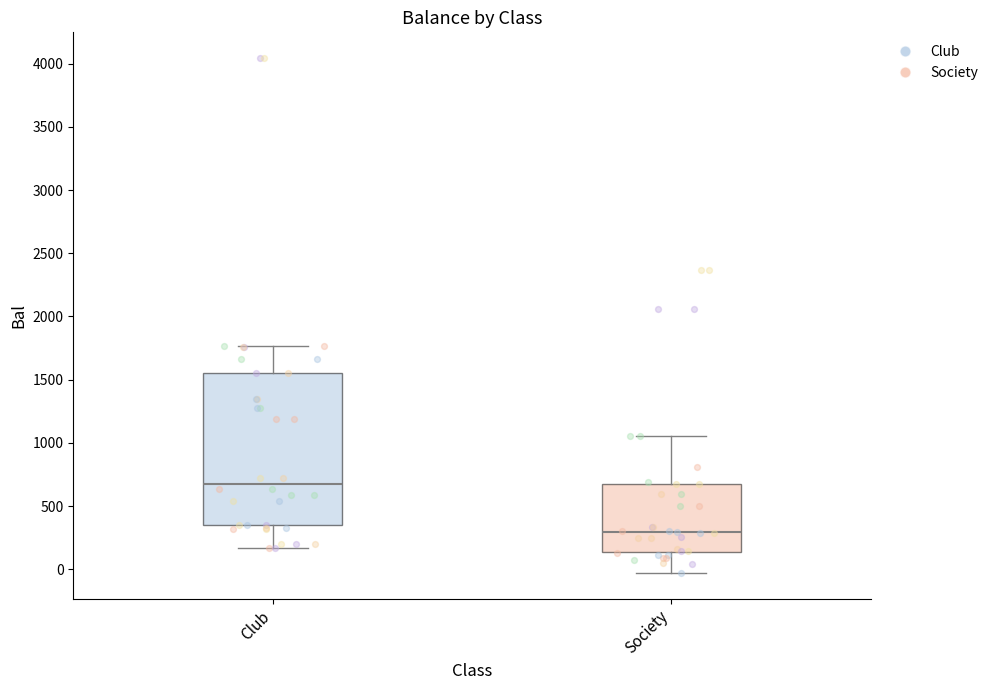

Which box has the highest median line?

Club